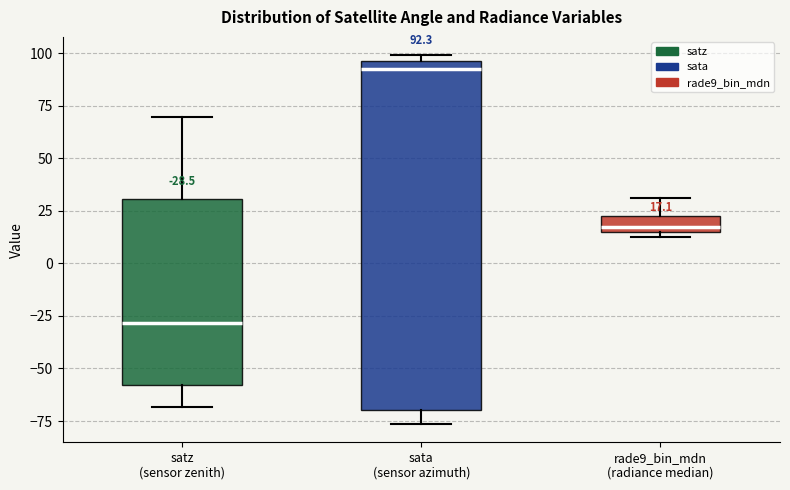

Which box is the tallest, from its lower edge to its upper edge?

sata (sensor azimuth)